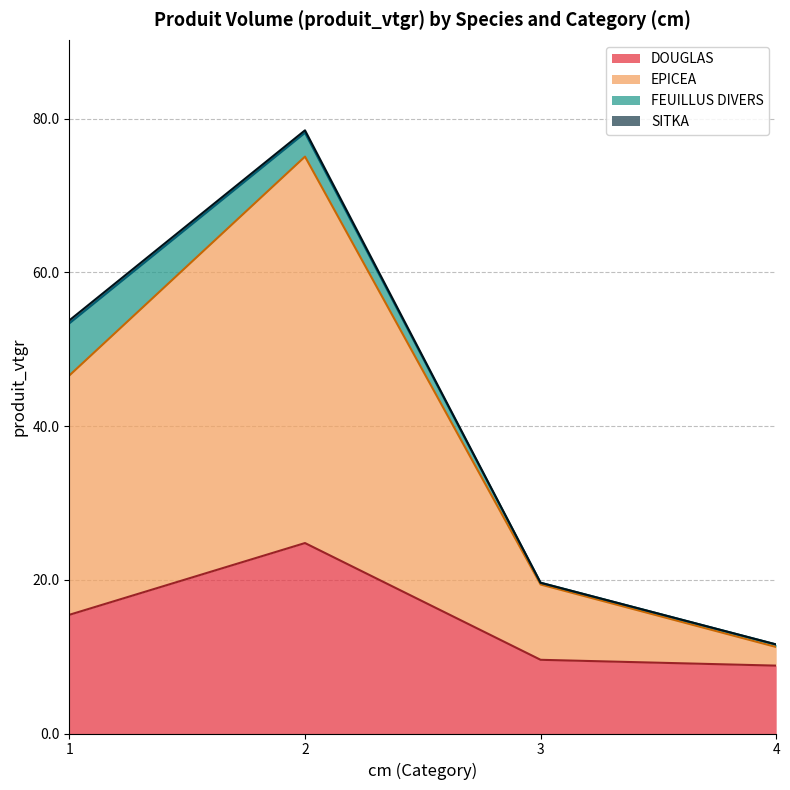

What is the sum of the DOUGLAS values at 3 and 2?

34.4